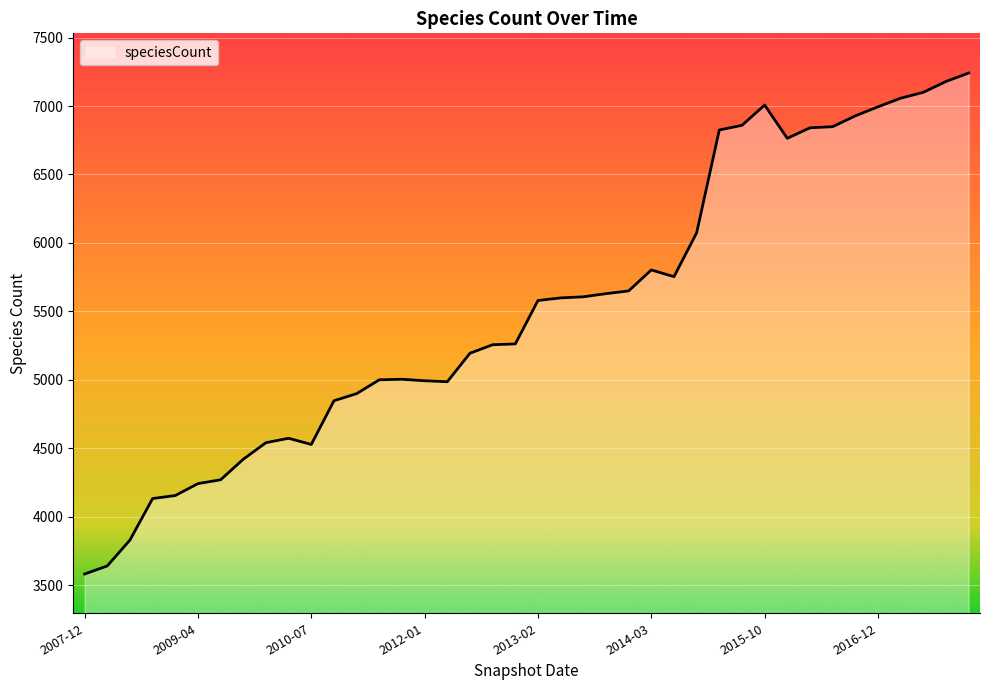

What is the difference between the maximum and minimum values?

3658